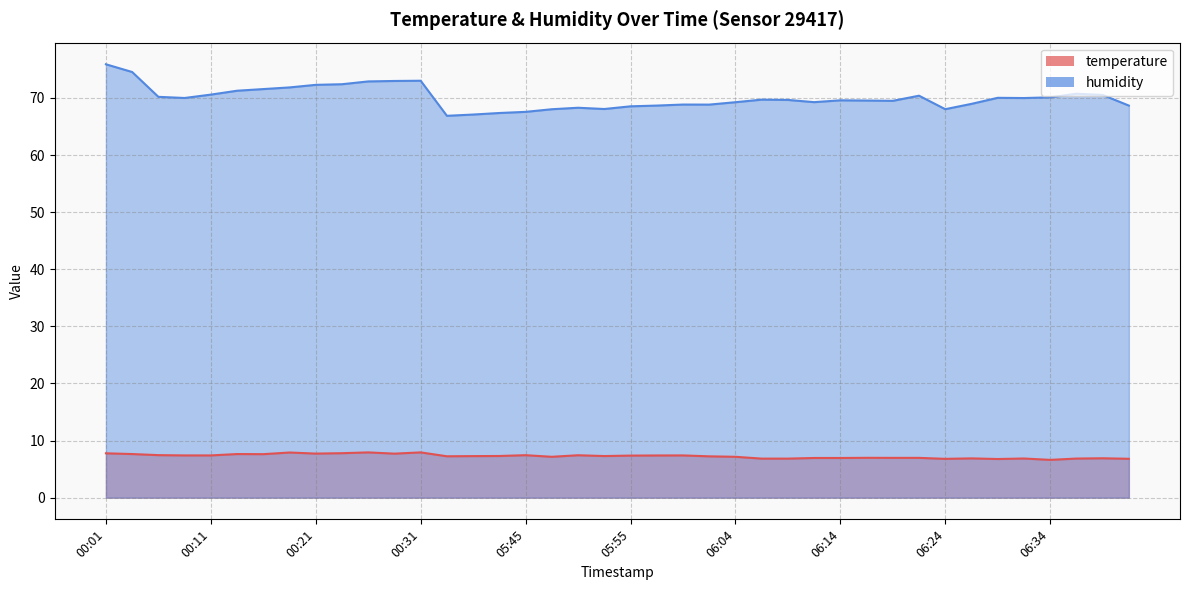

True or false: humidity and temperature intersect in this chart.

False